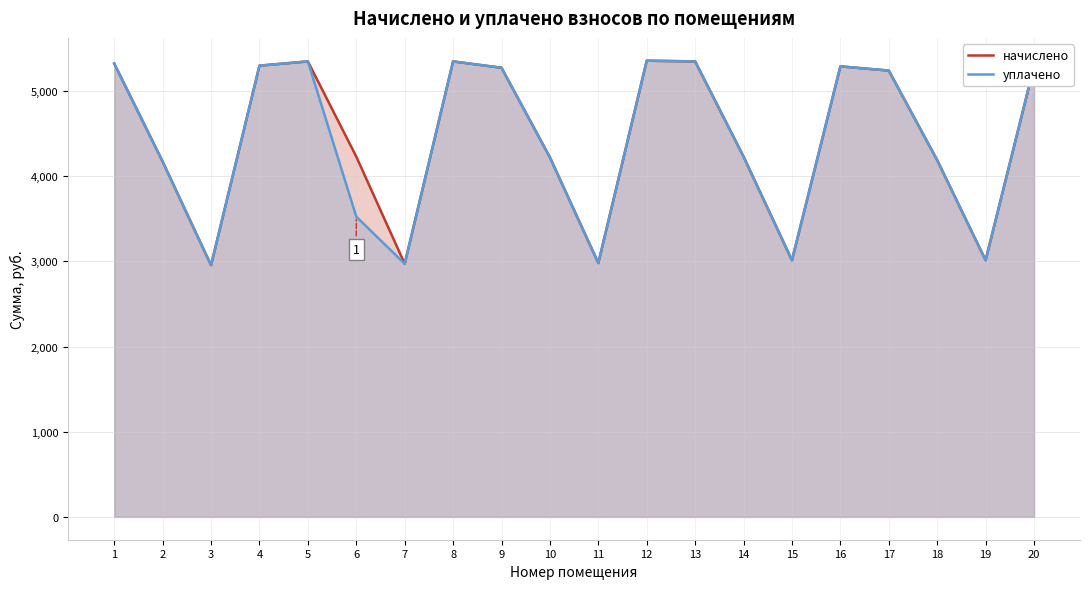

Where is the first local minimum for начислено?

3